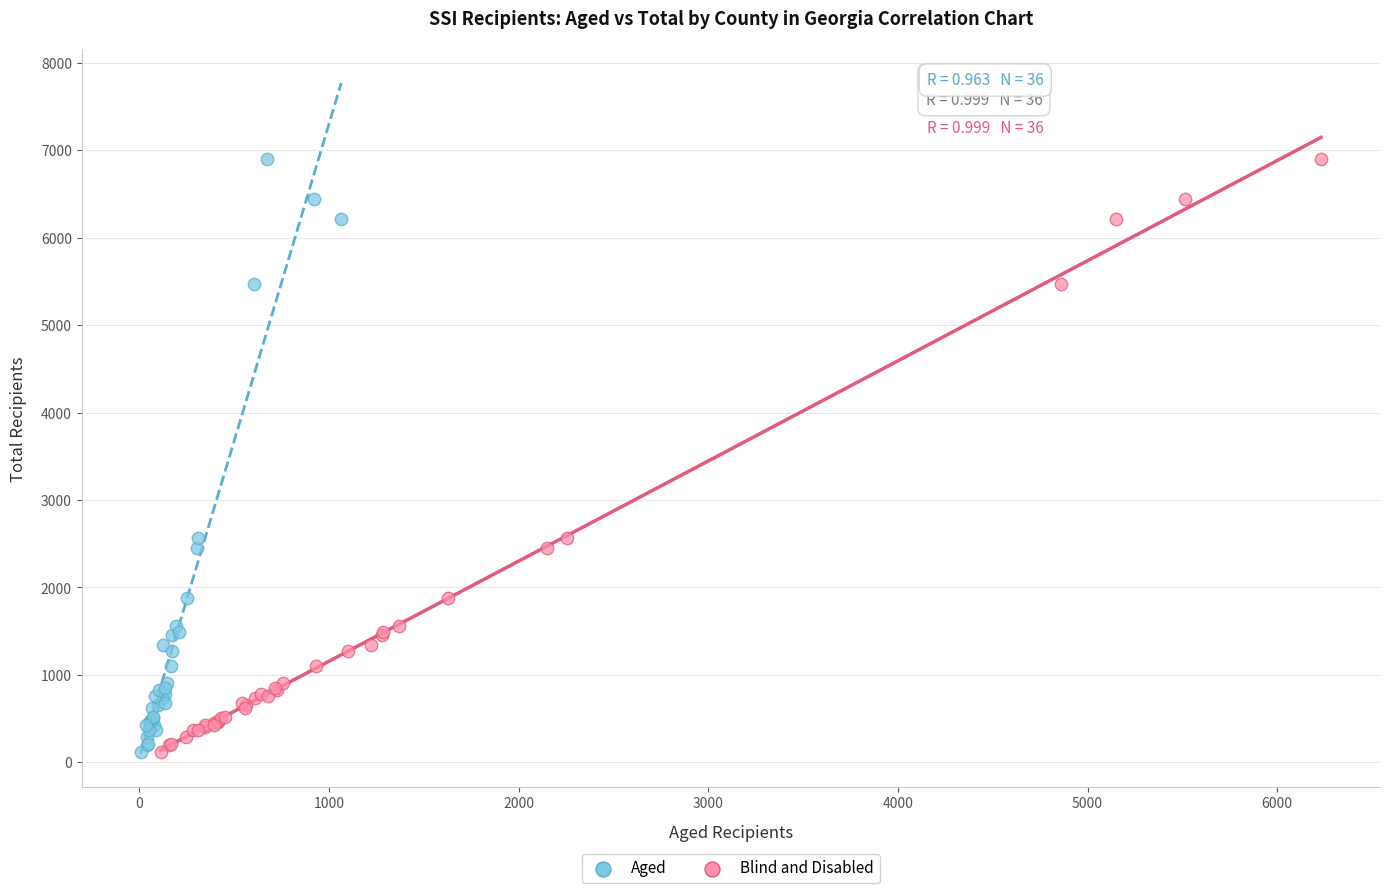

What are all the series names shown in the legend?

Aged, Blind and Disabled